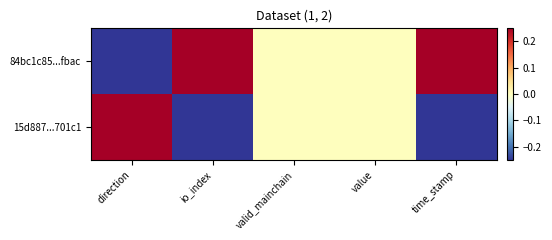

At how many categories does at least one series exceed 0?

3